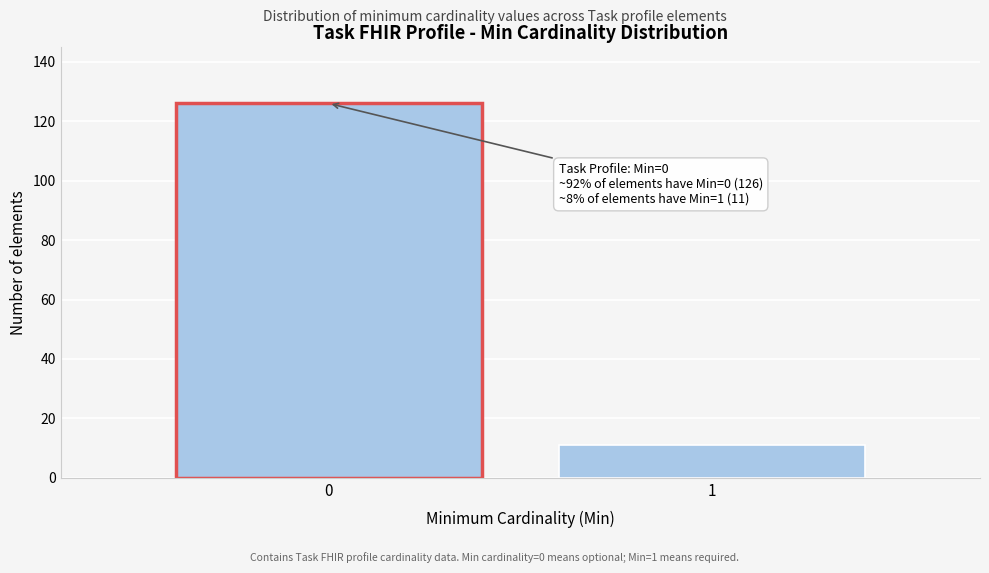

Reading left to right, what are all the values shown in this chart?

0=126	1=11